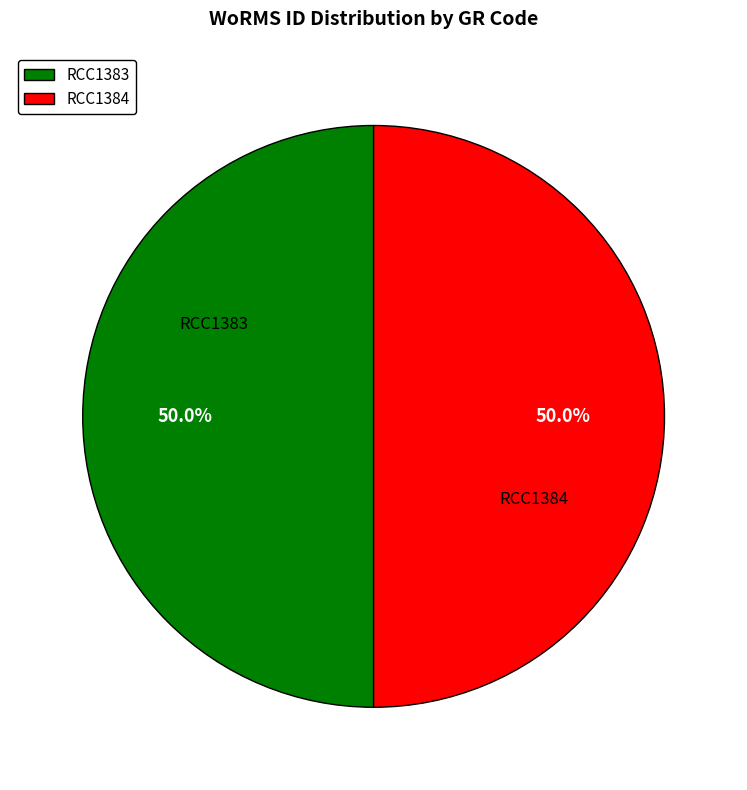

How many slices are in this pie chart?

2